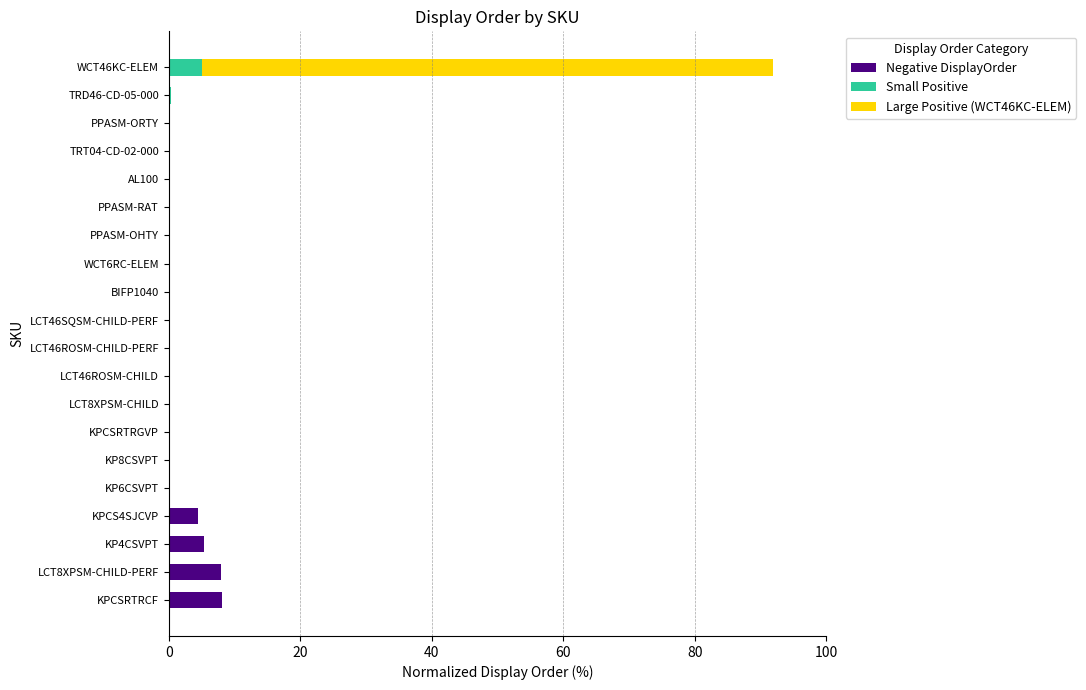

At which category is the sum across all series the highest?

WCT46KC-ELEM